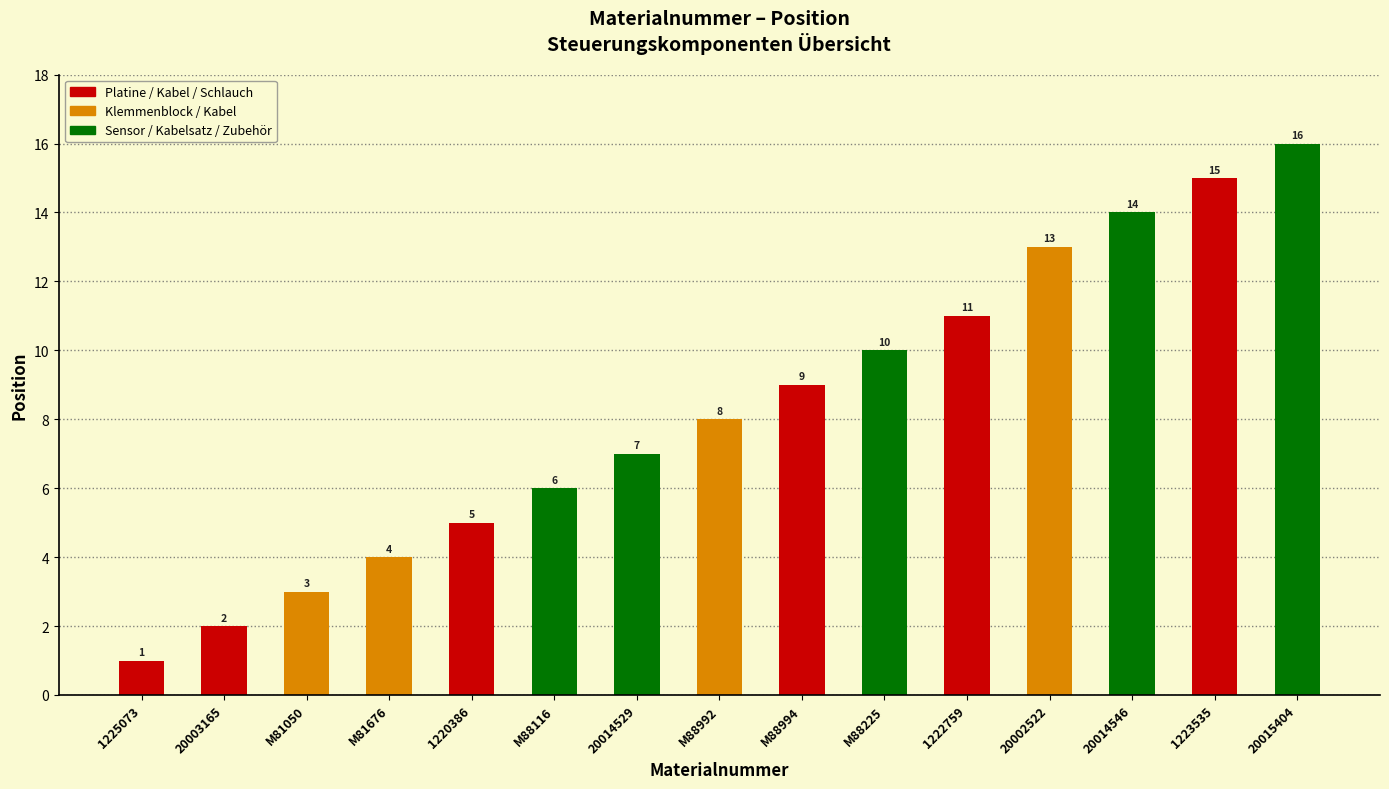

At which category does the chart reach its minimum across all series?

1225073